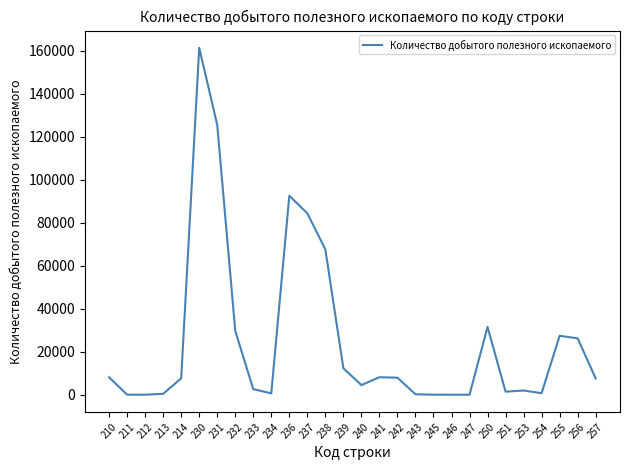

What is the ratio of the value at 250 to the value at 214?

4.1